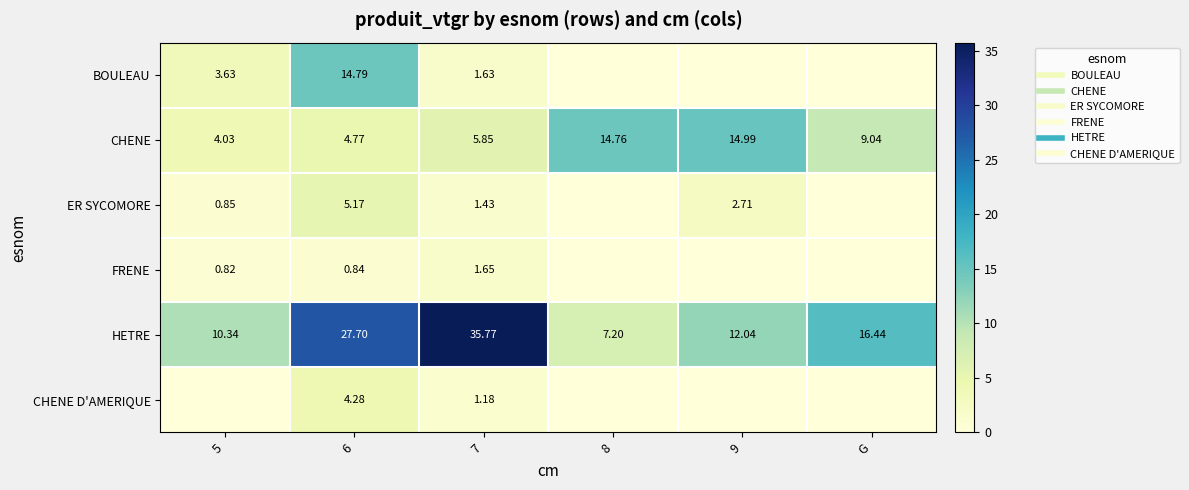

How many distinct data groups are displayed?

6